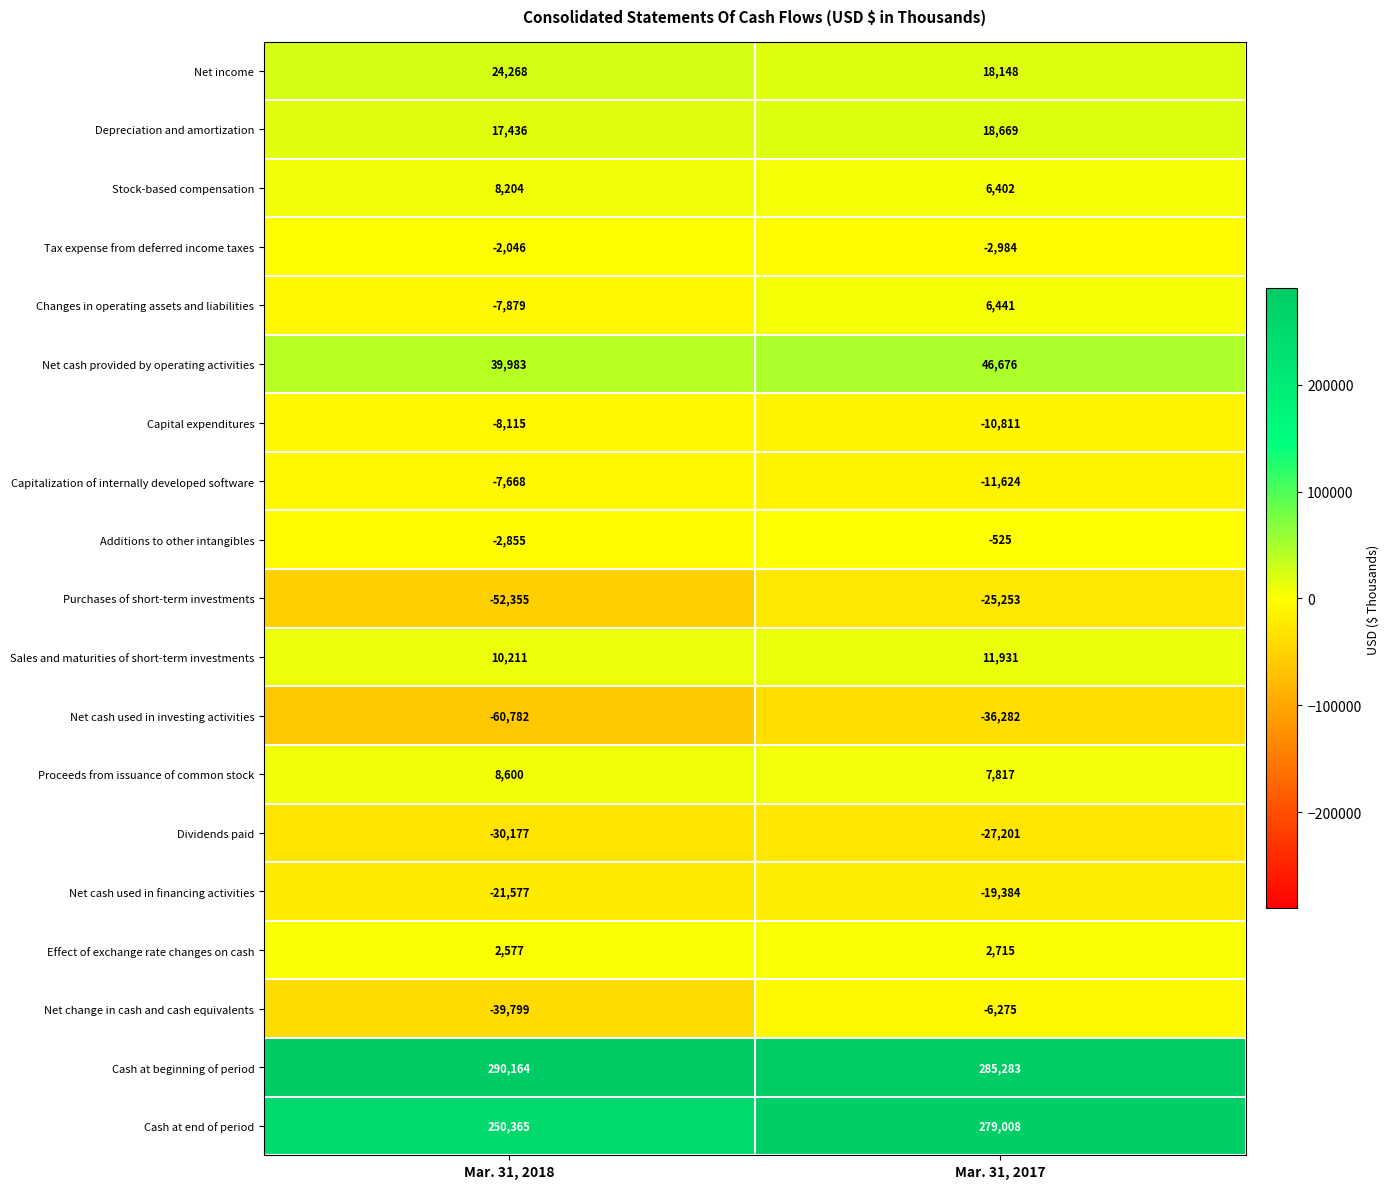

Between Mar. 31, 2018 and Mar. 31, 2017, which series saw the biggest shift?

Net change in cash and cash equivalents